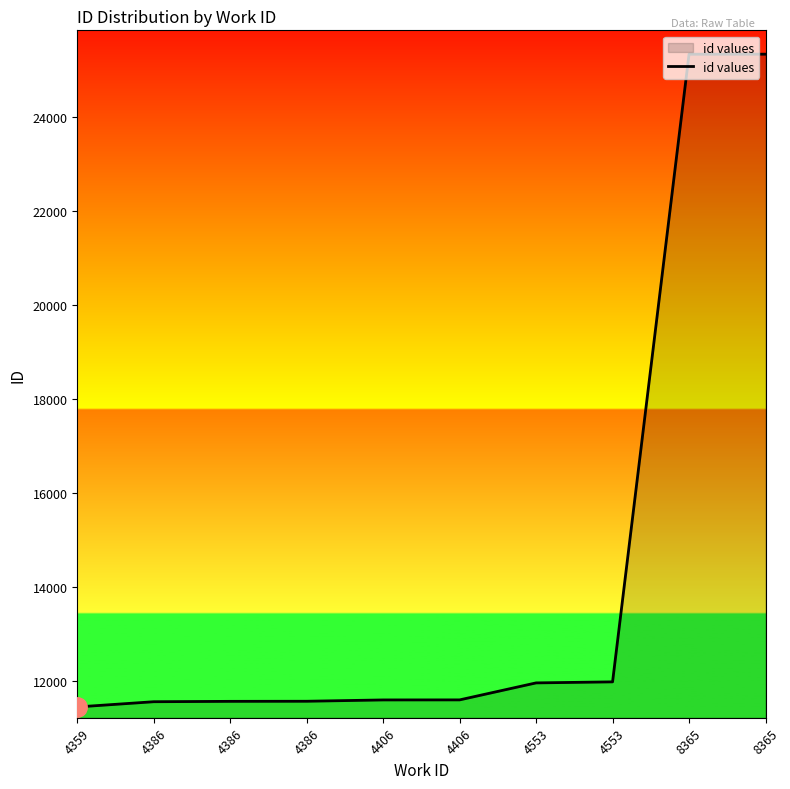

Which category has the lowest value across all series?

4359